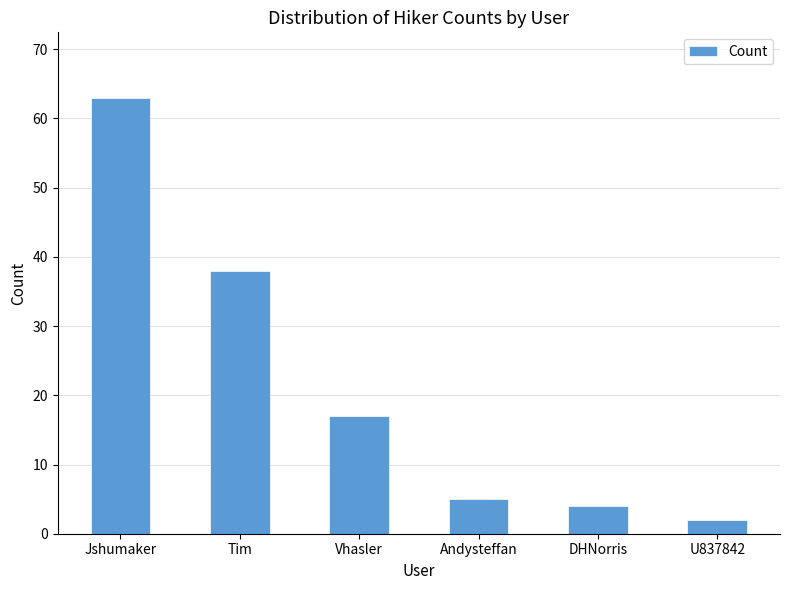

What is the label of the 5th bar from the left?

DHNorris